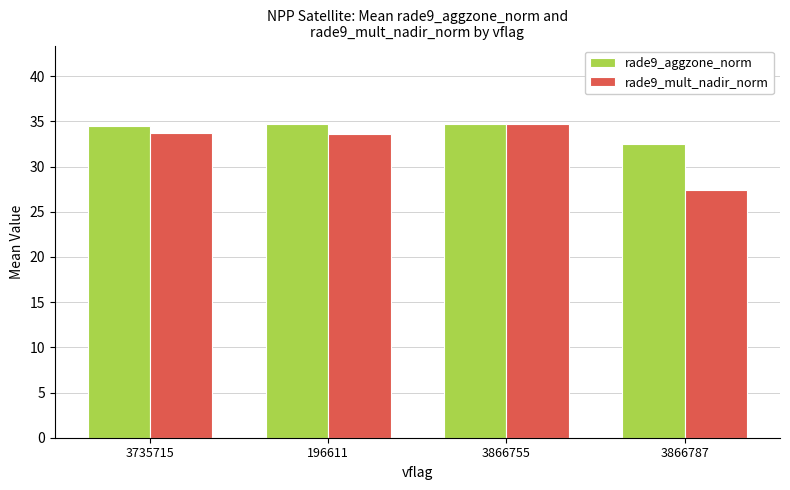

What are all the series names shown in the legend?

rade9_aggzone_norm, rade9_mult_nadir_norm